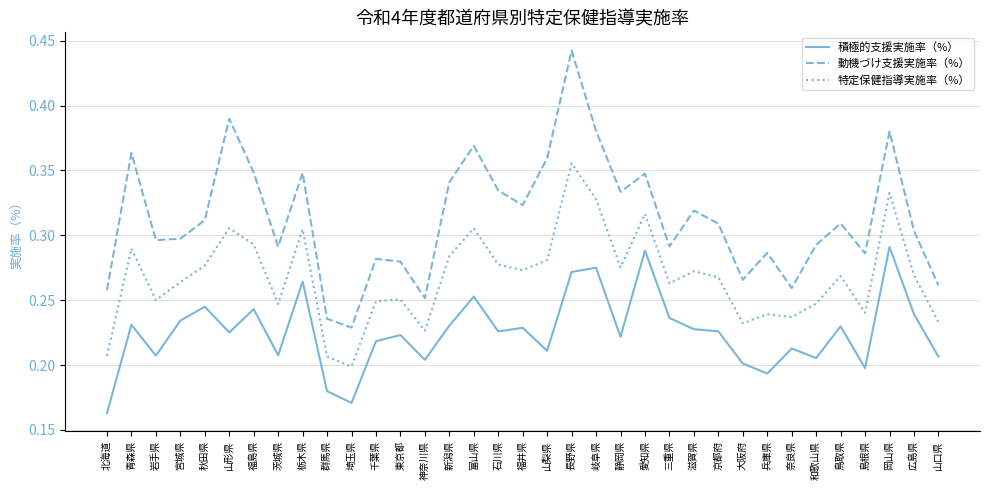

What are all the series names shown in the legend?

積極的支援実施率（%）, 動機づけ支援実施率（%）, 特定保健指導実施率（%）